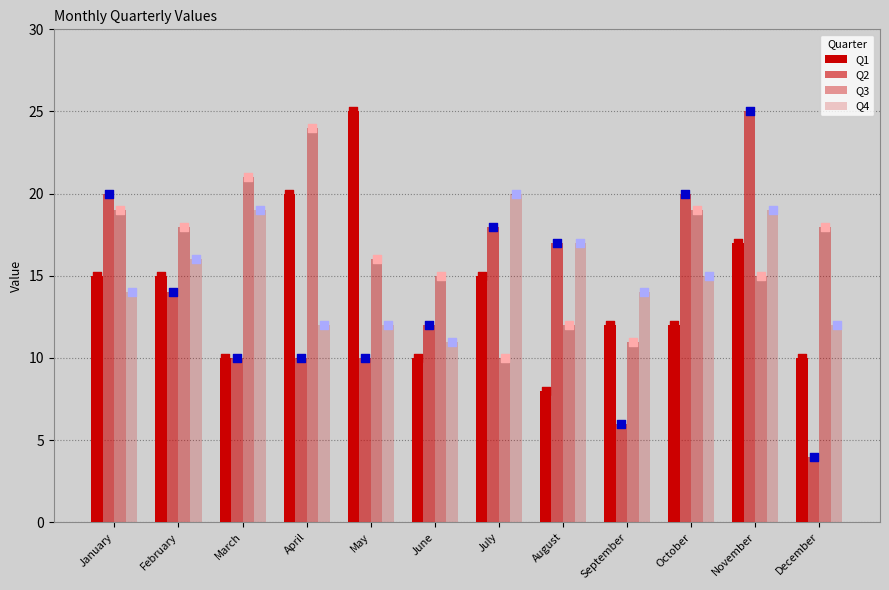

Which series has the widest spread of Y values?

Q2